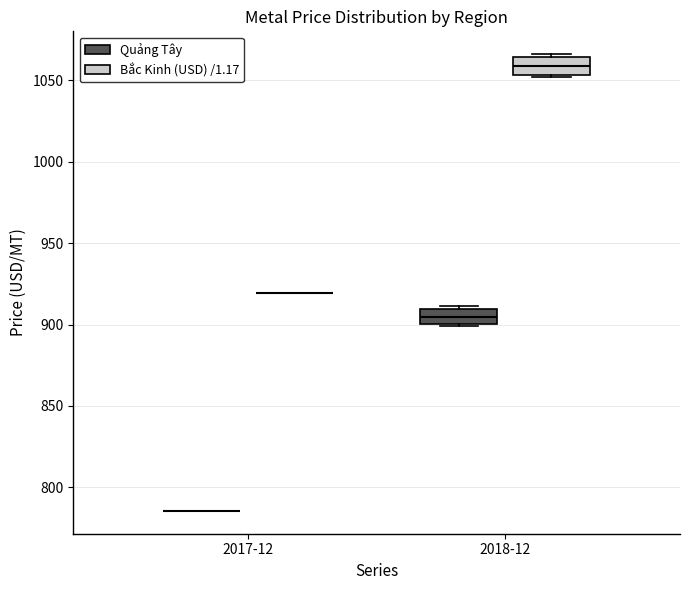

Reading left to right, transcribe this box plot: for each box, give where its median line is, the range the box spans, and where its two whiskers end, as read against the y-axis. The values are not printed on the chart, so give them approximately, as read against the axis.

2017-12 (Quảng Tây): box collapsed to a line at 785, whiskers 785 to 785
2017-12 (Bắc Kinh (USD) /1.17): box collapsed to a line at 920, whiskers 920 to 920
2018-12 (Quảng Tây): median 905, box 900 to 910, whiskers 900 to 910 (just above the box's upper edge)
2018-12 (Bắc Kinh (USD) /1.17): median 1060, box 1055 to 1065, whiskers 1050 to 1065 (just above the box's upper edge)